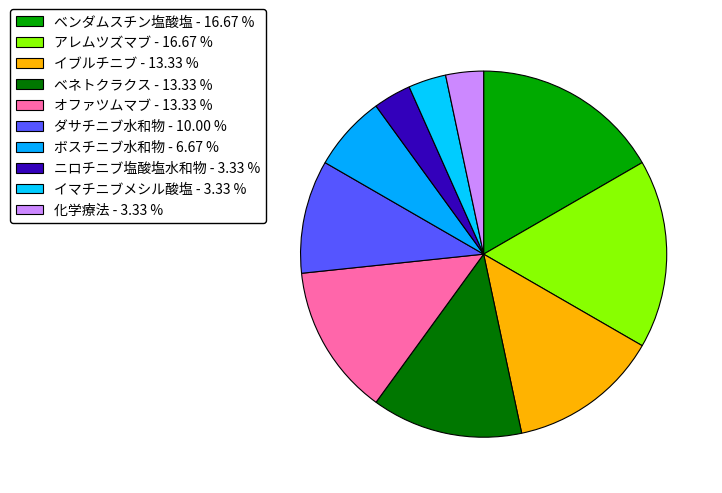

How many slices are in this pie chart?

10